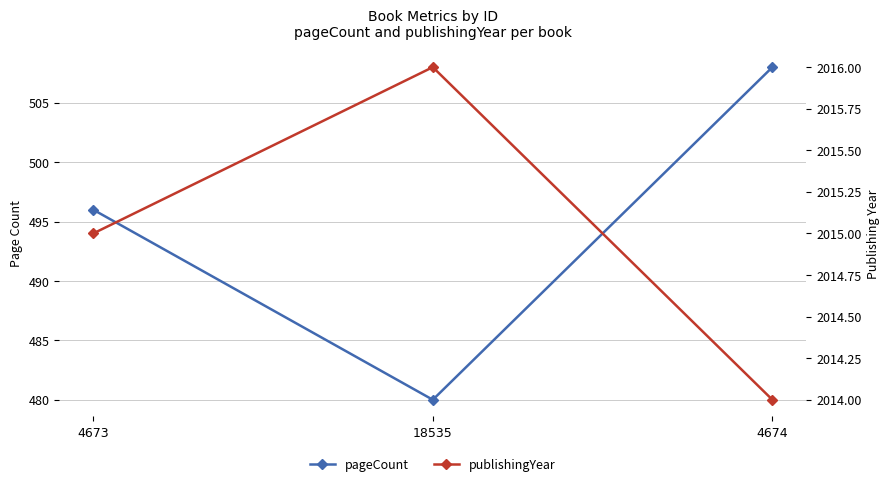

List the series in order of their overall mean, highest first.

publishingYear, pageCount